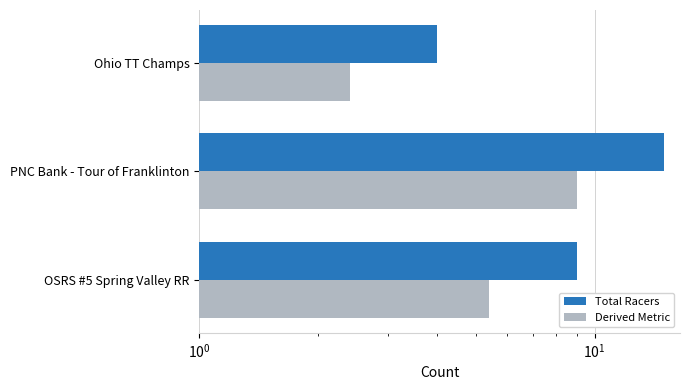

What is the sum of all Total Racers values?

28.0